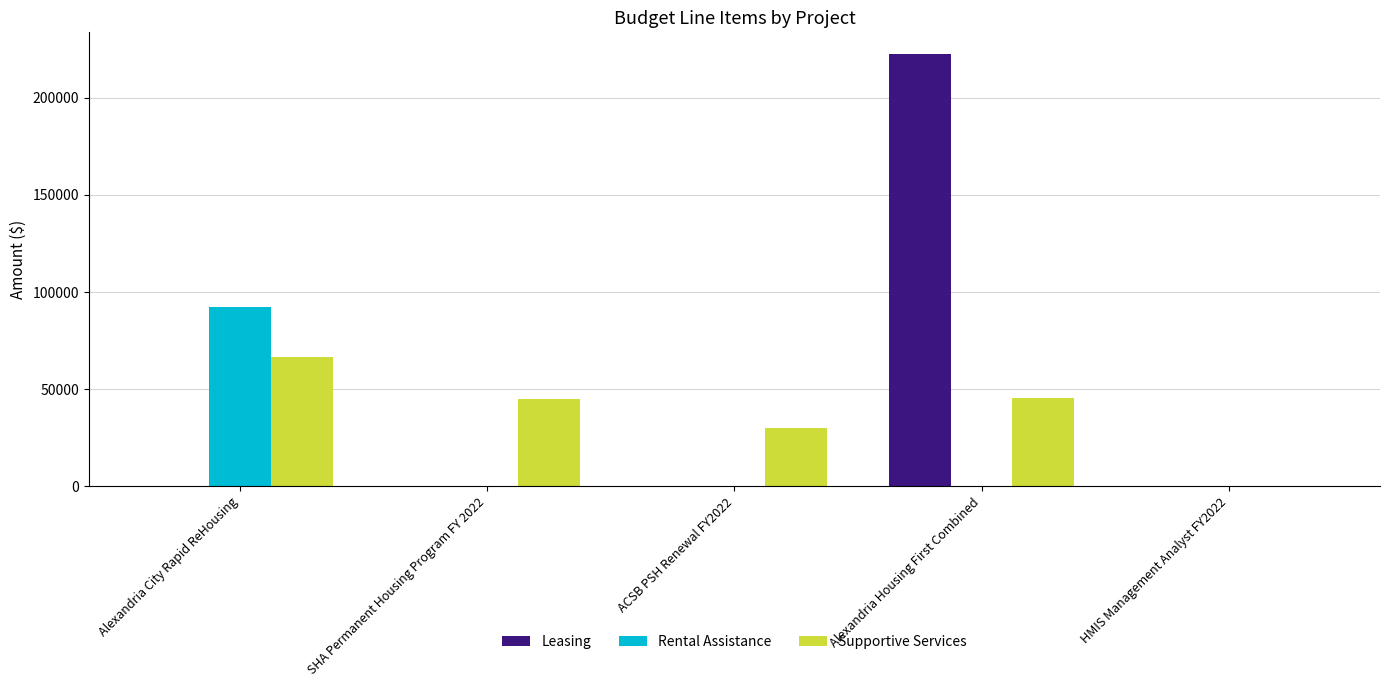

What is the approximate value of Supportive Services at Alexandria City Rapid ReHousing?

66406